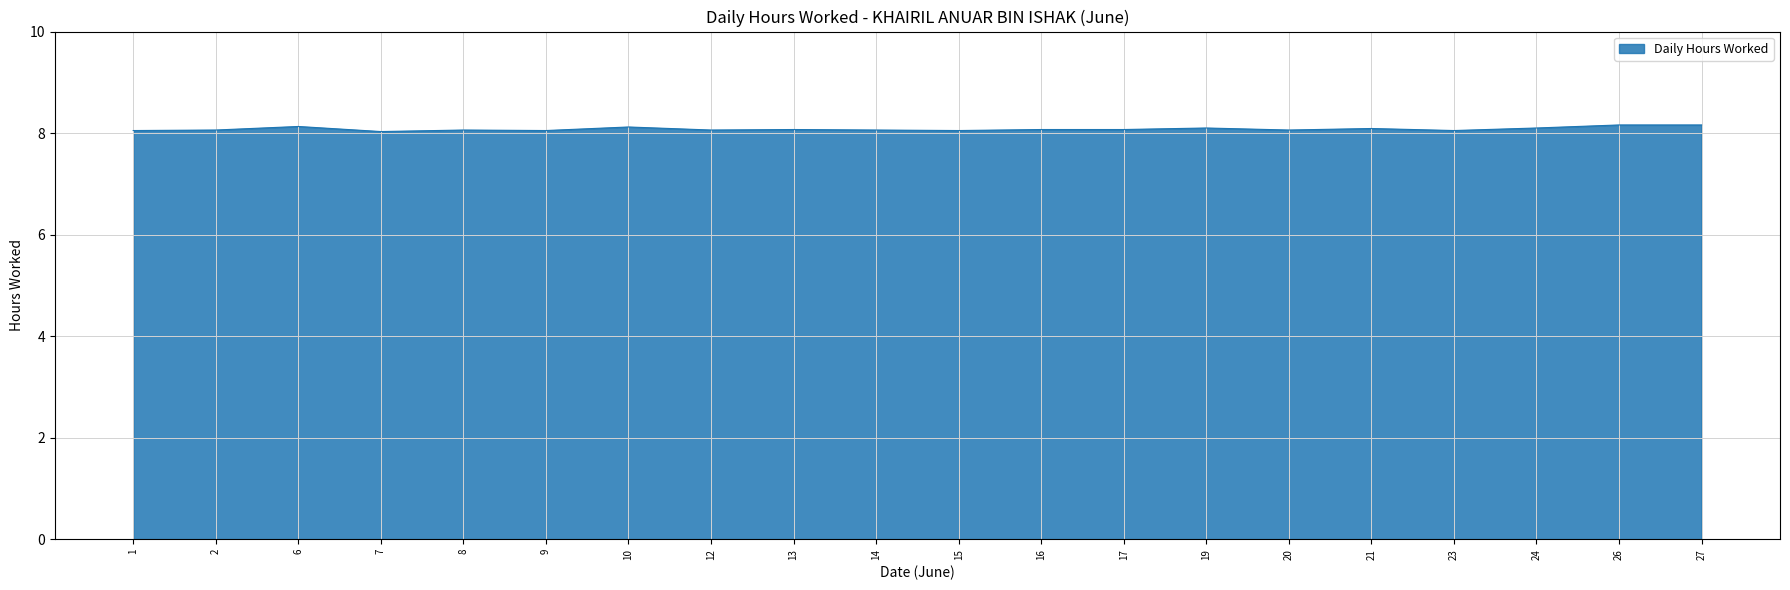

Approximately how many times larger is the value at 16 compared to 6?

1.0